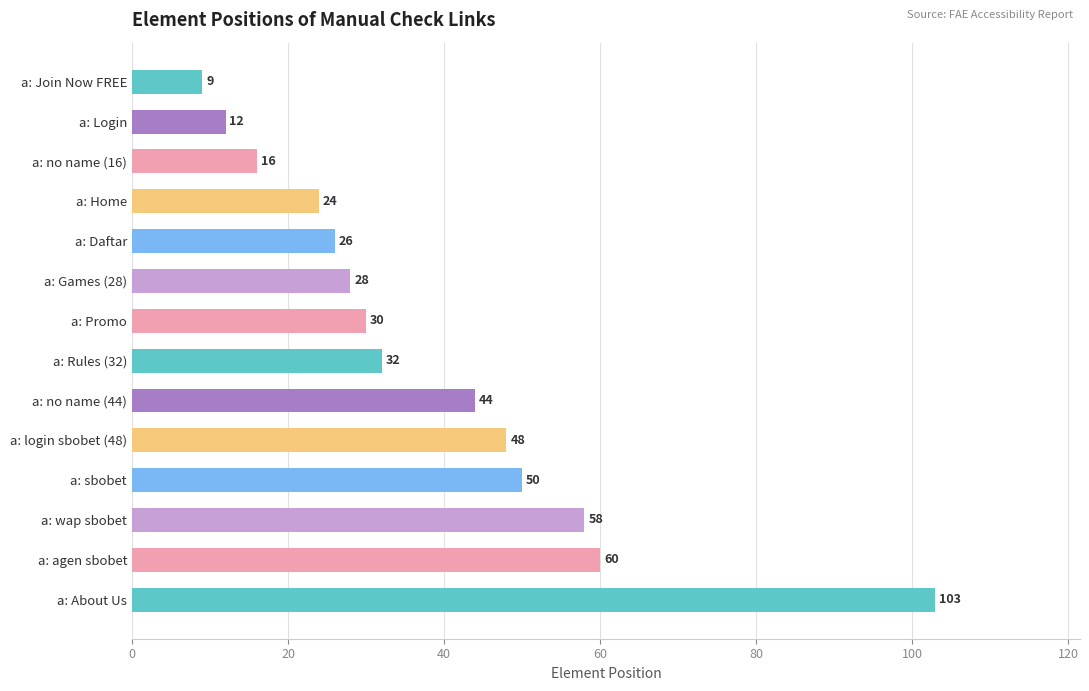

How many data points does each series have?

14